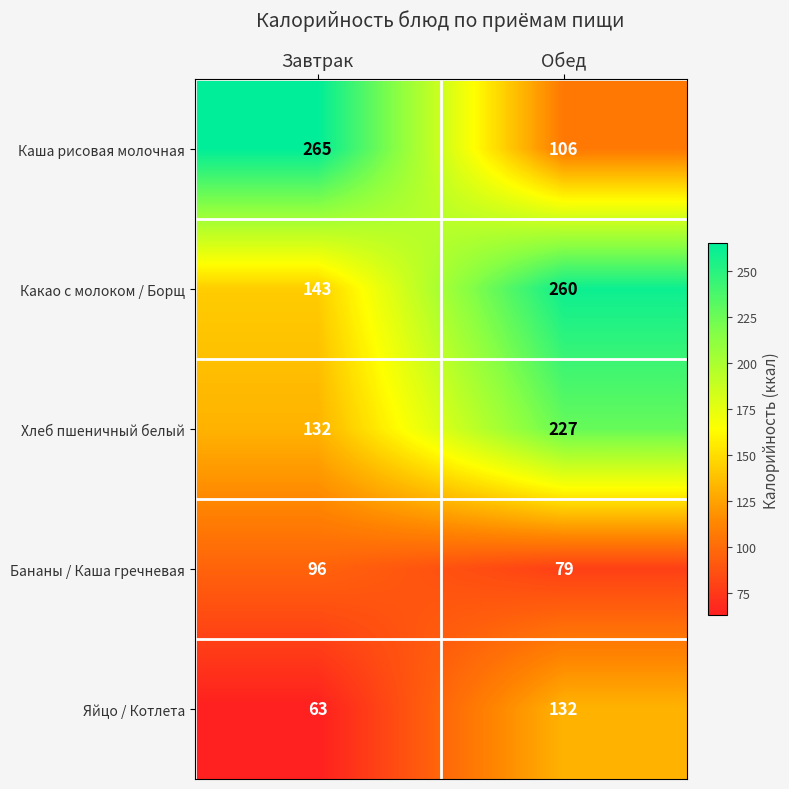

Between Завтрак and Обед, which series saw the biggest shift?

Каша рисовая молочная